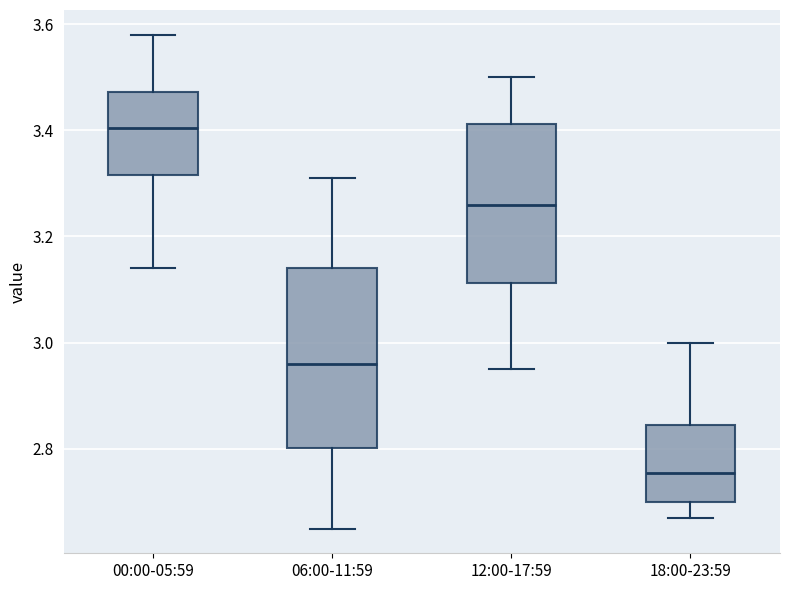

Which box has the highest median line?

00:00-05:59